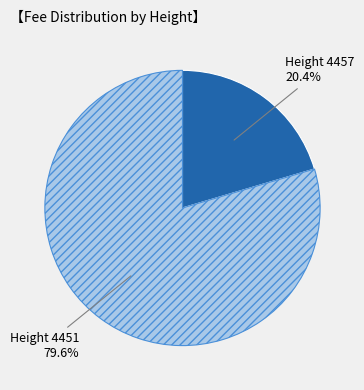

To the nearest percent, what is the average slice percentage?

50%